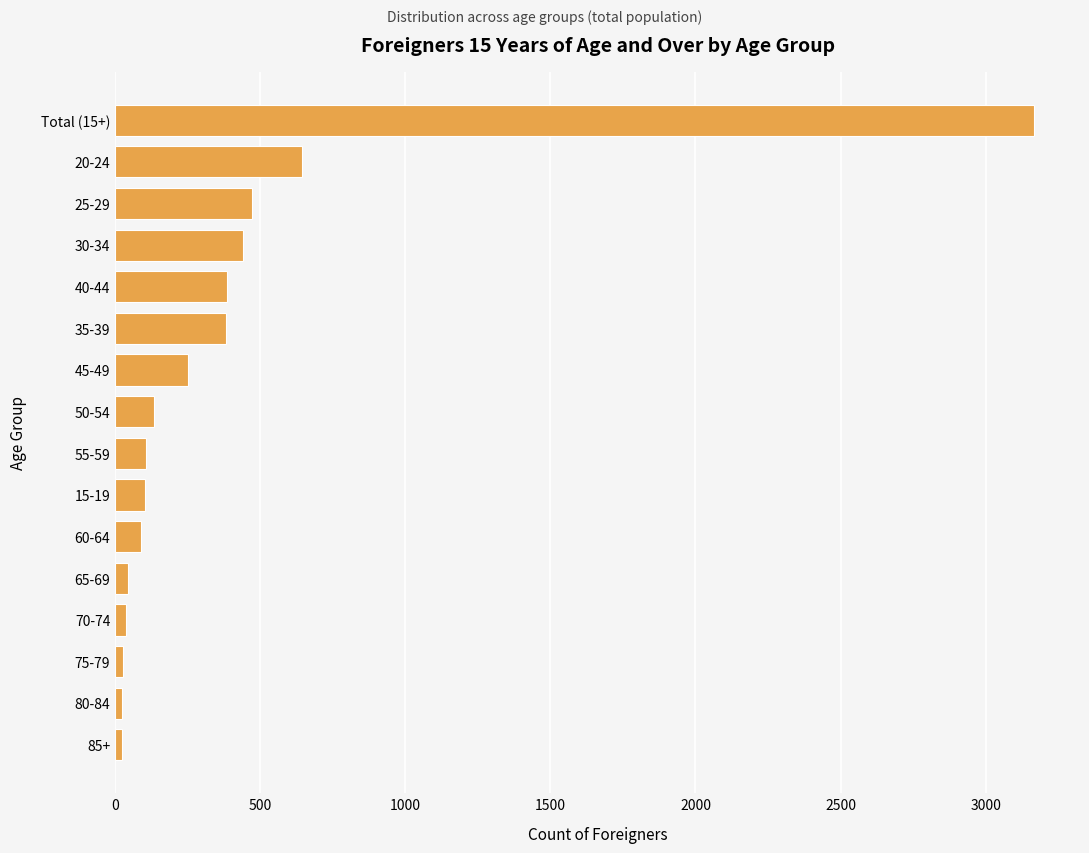

Which category has the highest value across all series?

Total (15+)